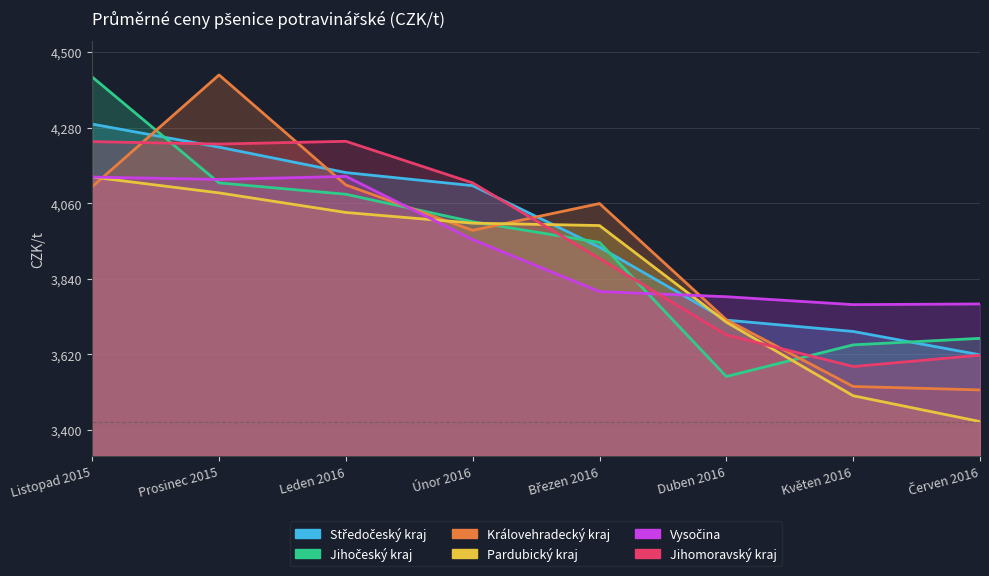

What is the label of the 4th point from the left?

Únor 2016